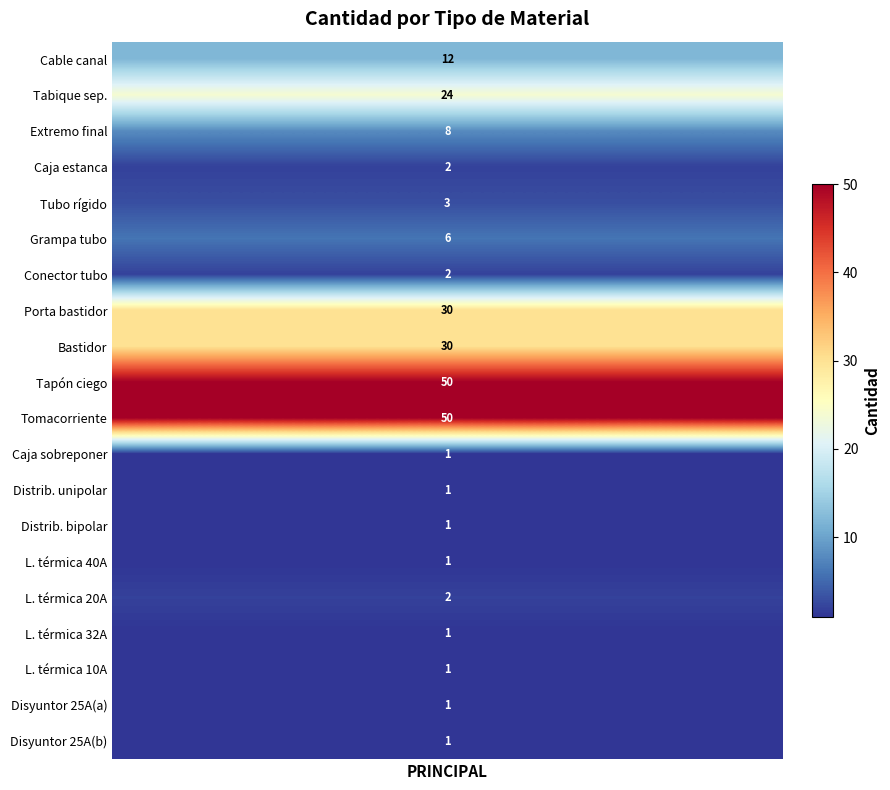

The chart shows a value of 1 at 11. True or false?

False